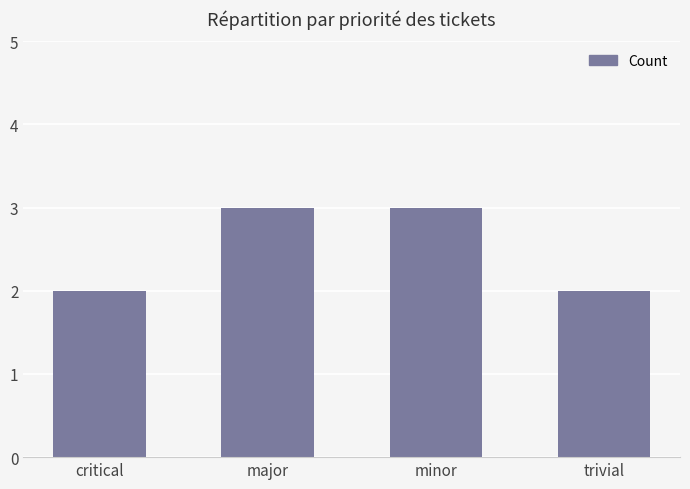

Is it true that the value at trivial is 1?

False